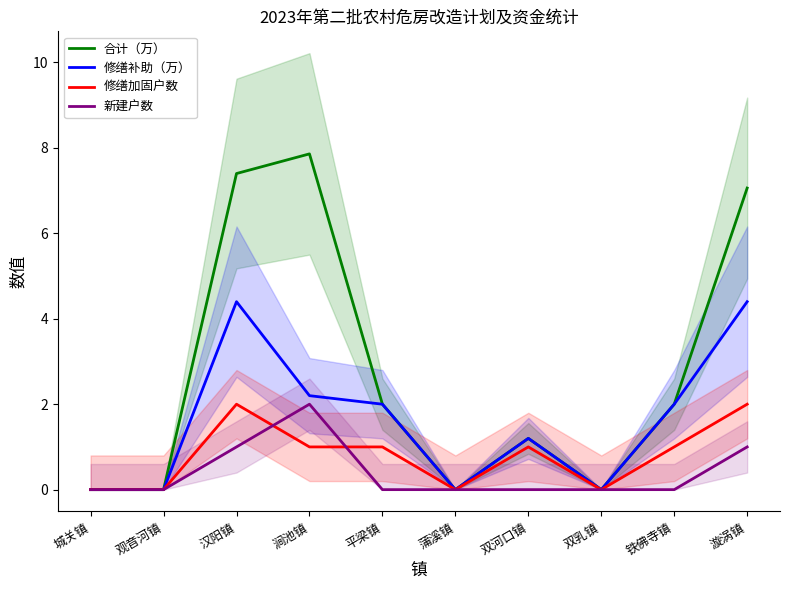

List the series in order of their overall mean, highest first.

合计（万）, 修缮补助（万）, 修缮加固户数, 新建户数